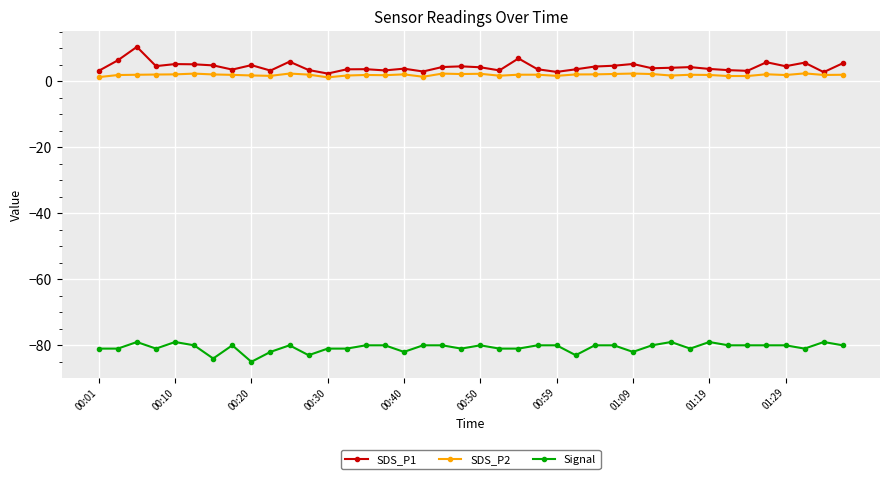

True or false: SDS_P2 and Signal intersect in this chart.

False